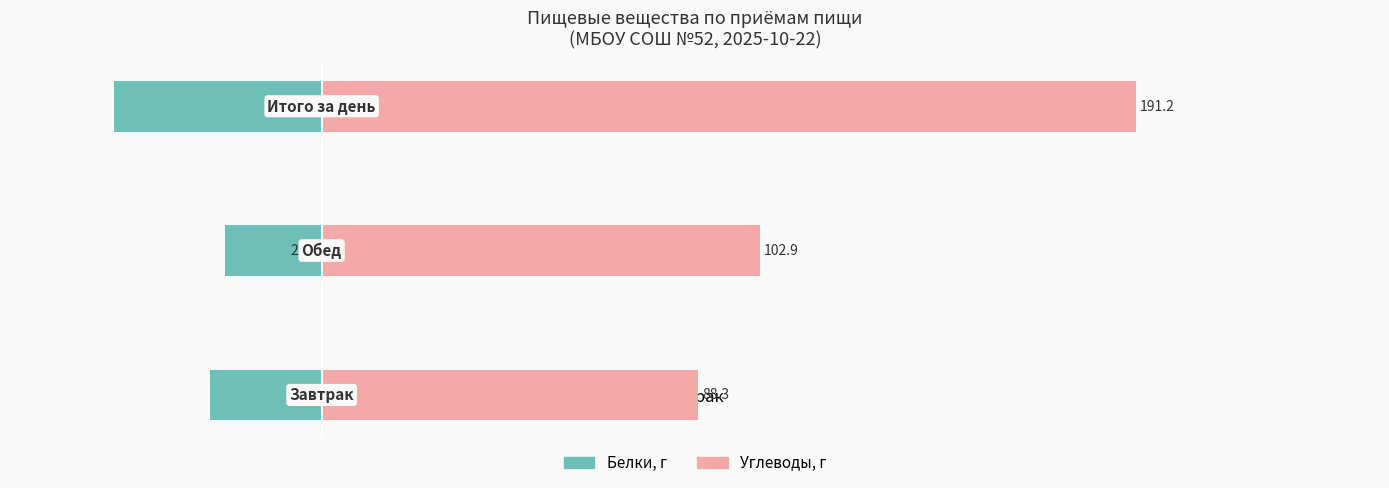

What is the sum of all Углеводы, г values?

382.4